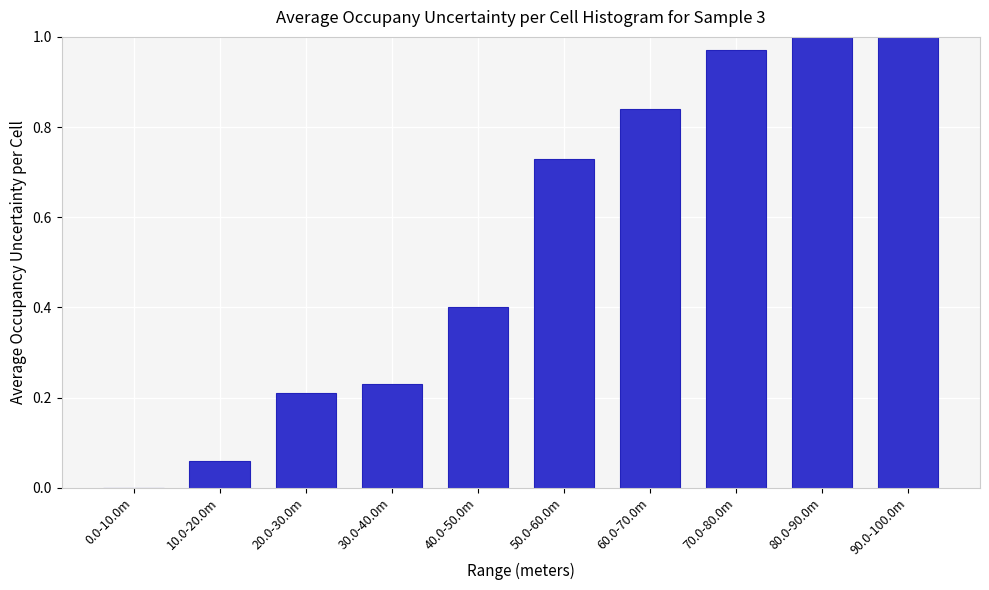

The value at 60.0-70.0m is 1.2. True or false?

False